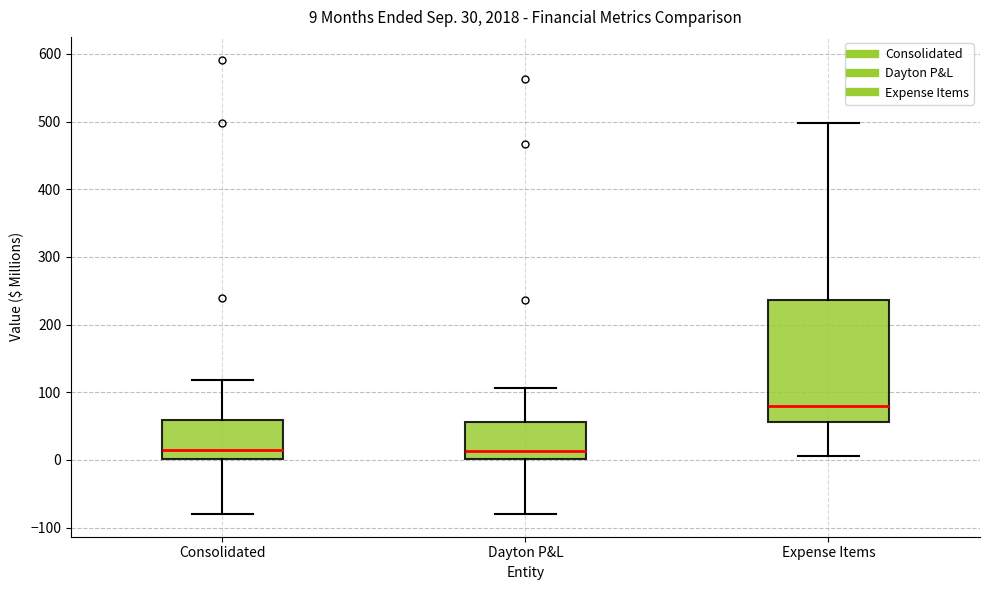

Comparing the boxes themselves (not the whiskers), which one is the tallest?

Expense Items